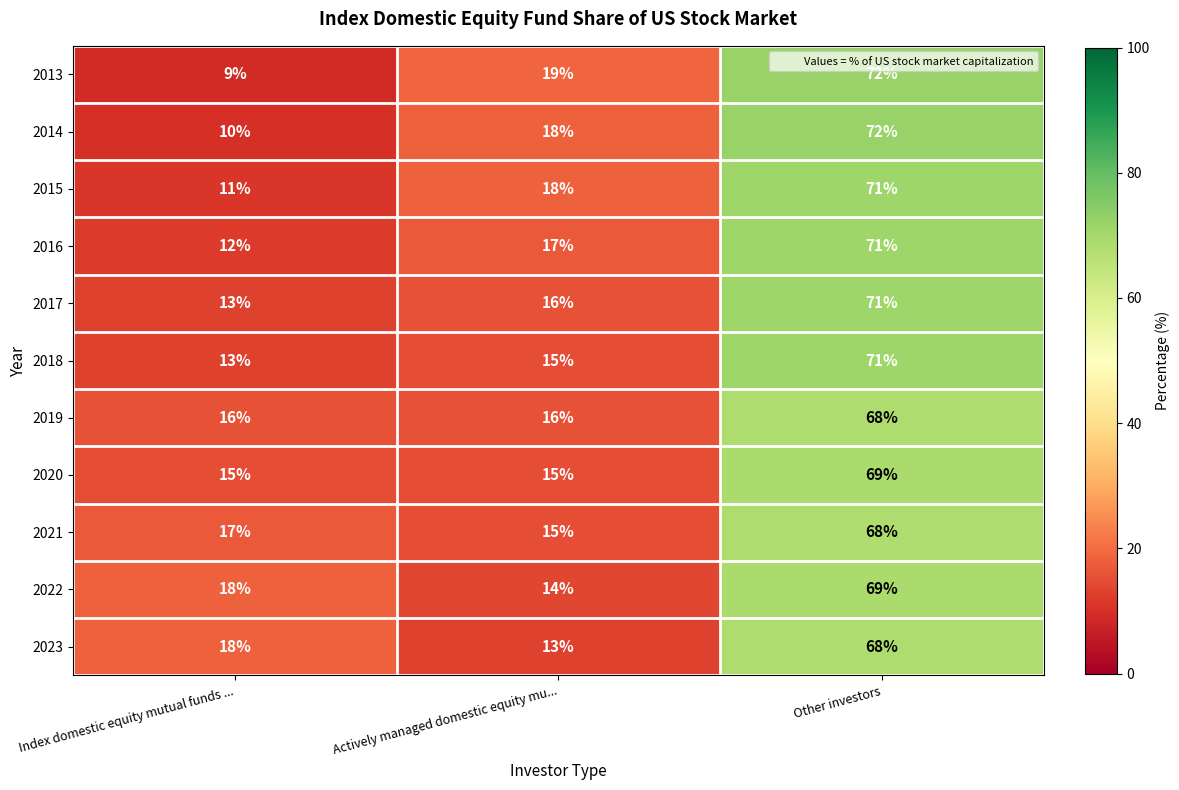

Rank the categories by 2022 value from highest to lowest.

Other investors, Index domestic equity mutual funds ..., Actively managed domestic equity mu...